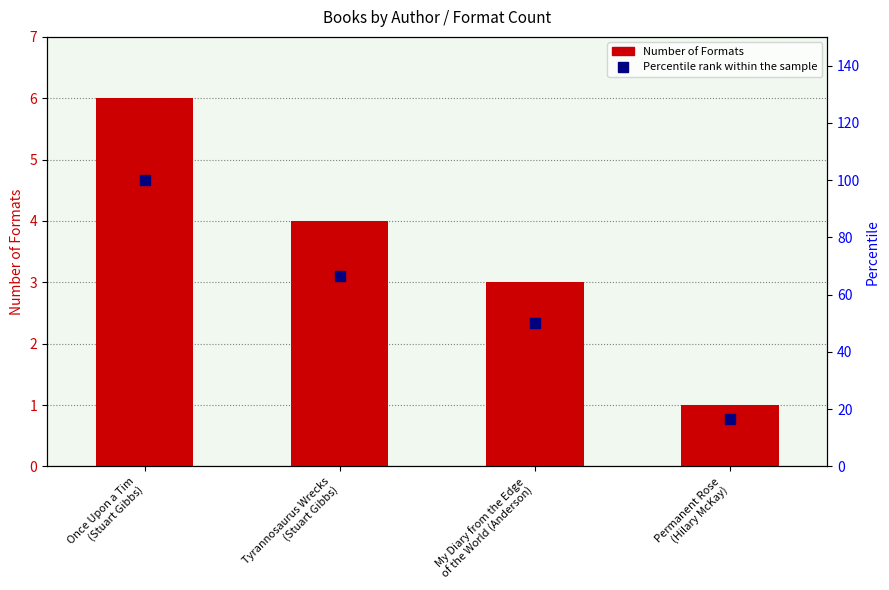

What are all the series names shown in the legend?

Number of Formats, Percentile rank within the sample